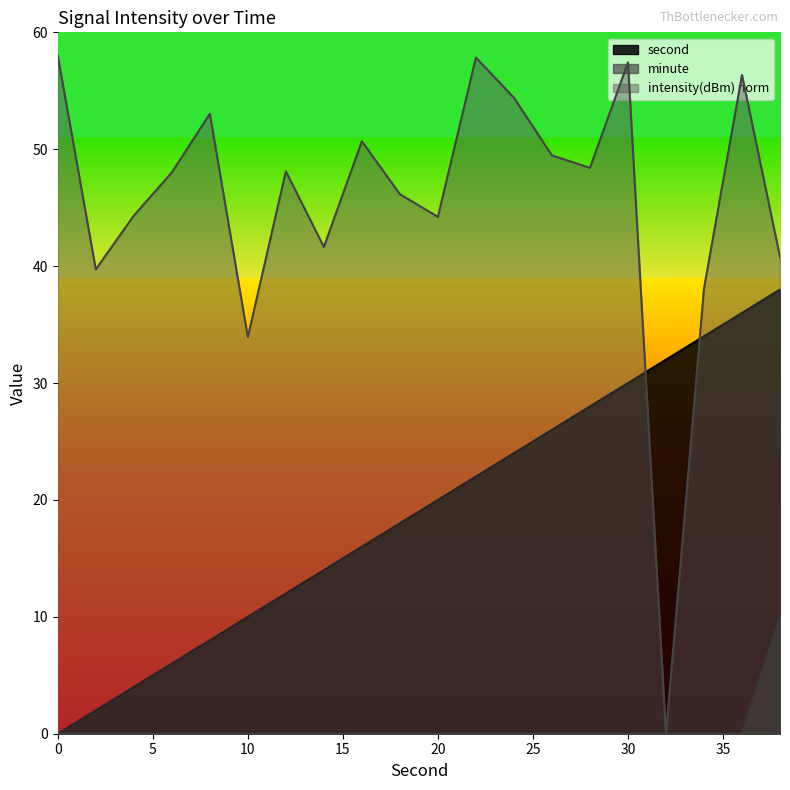

What is the value of the second point at the 18th from the left?

34.0